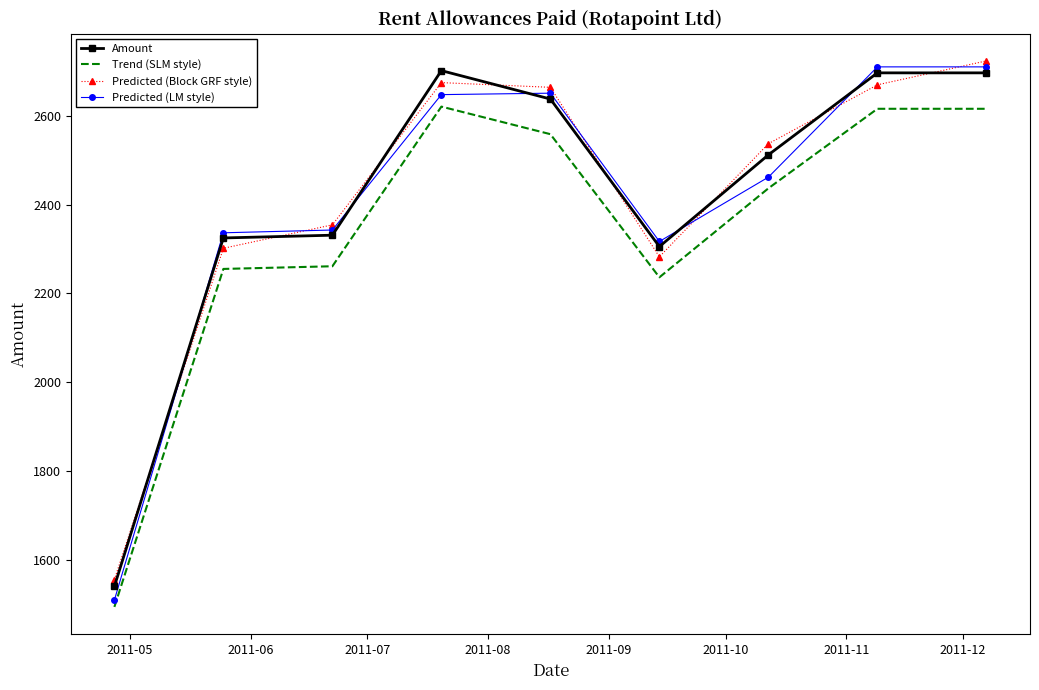

Which series has the widest spread of values?

Predicted (LM style)